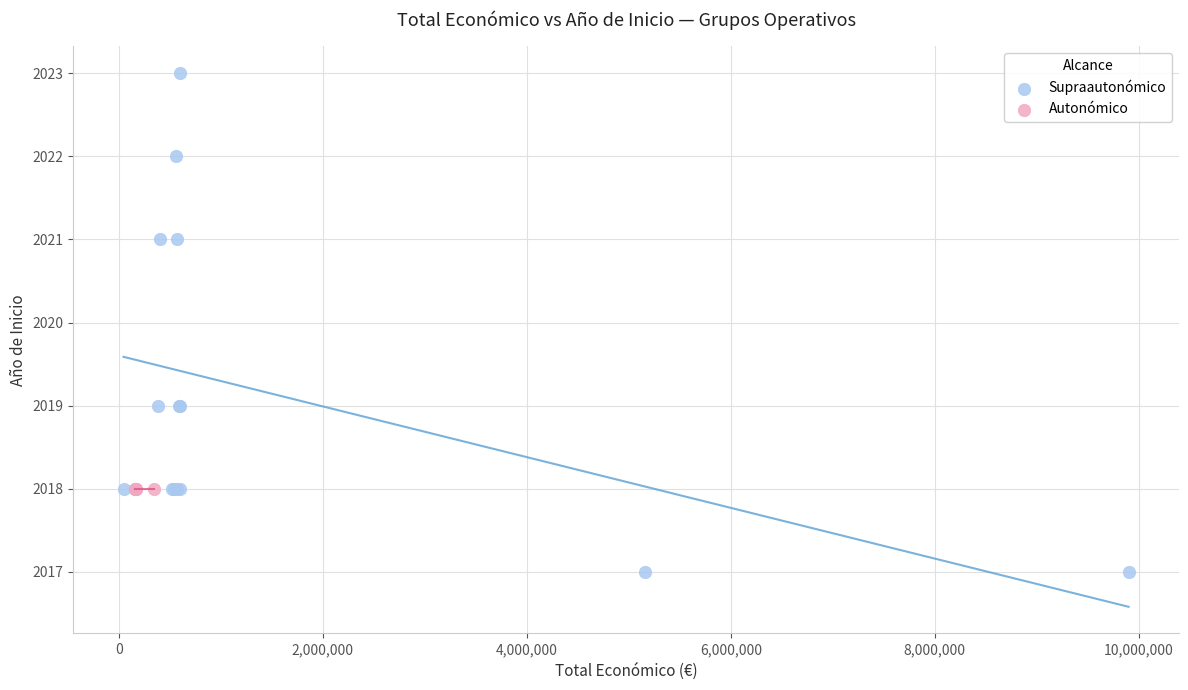

Which series reaches the minimum Y coordinate?

Supraautonómico